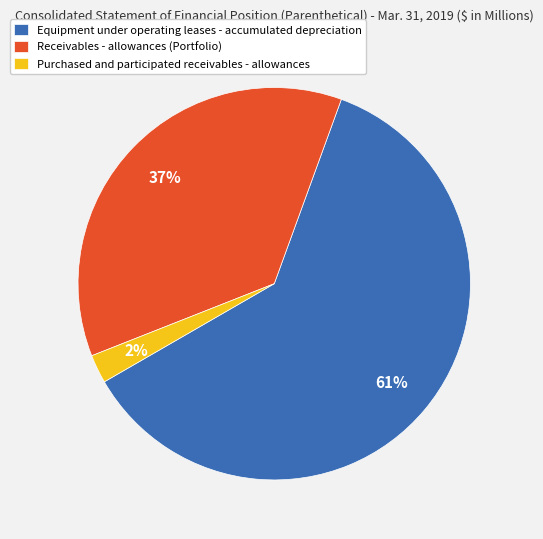

To the nearest percent, what portion does Receivables - allowances (Portfolio) represent?

37%